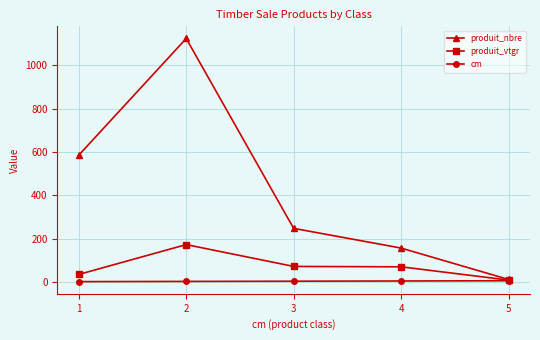

What is the minimum value for produit_nbre?

11.0